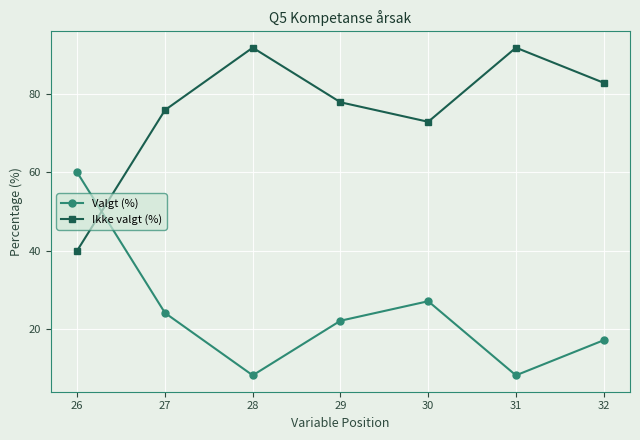

What is the sum of the Ikke valgt (%) values at 27 and 28?

168